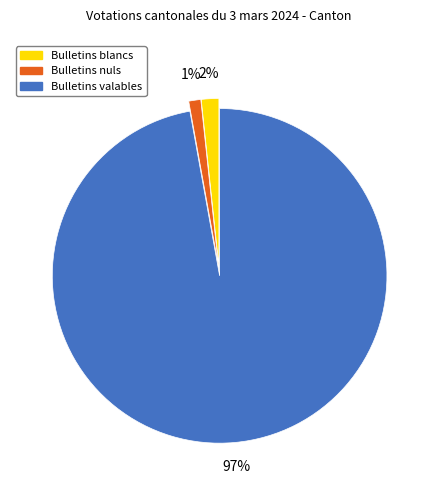

How many slices are in this pie chart?

3